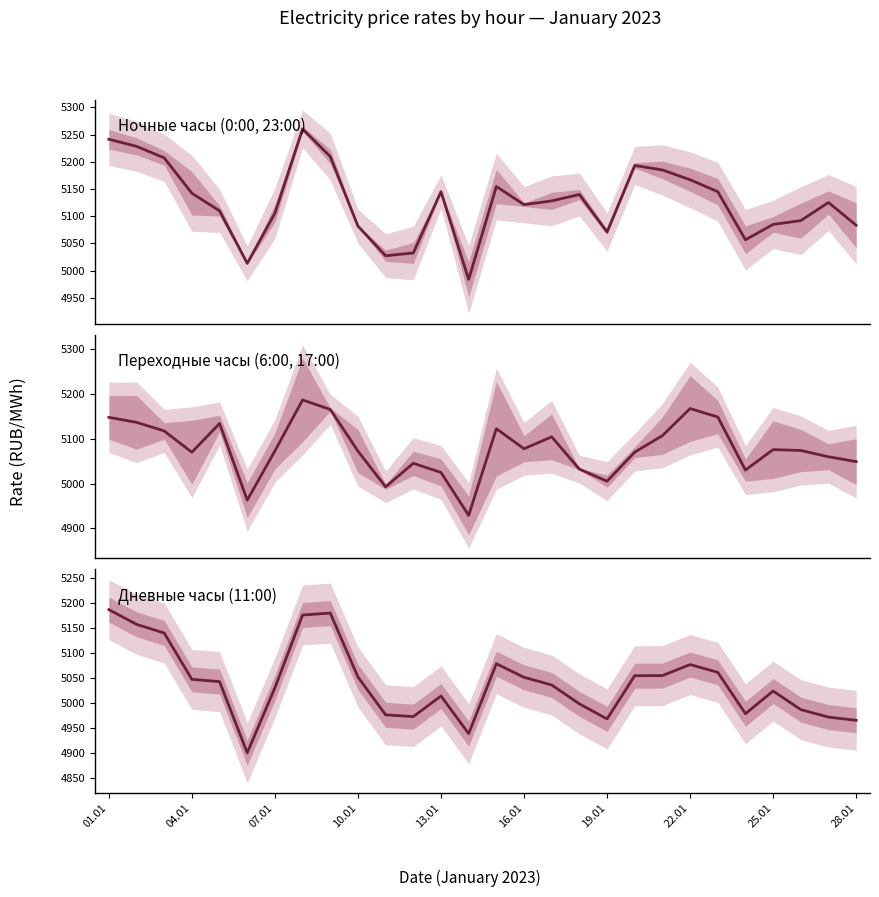

How many categories are shown in the chart?

28